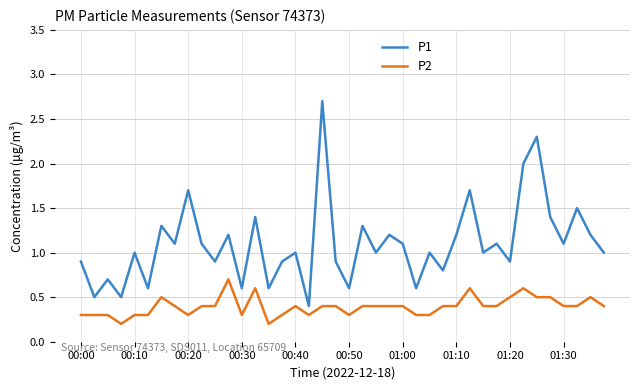

What is the average value of the P2 series?

0.4